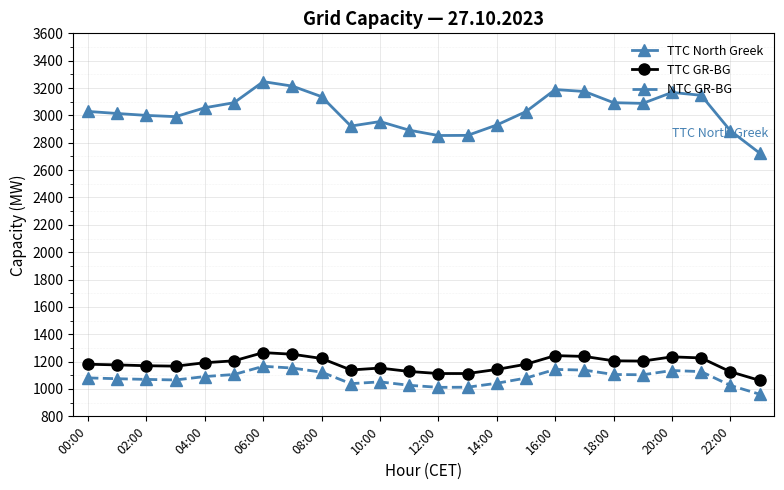

What is the value of the NTC GR-BG point at the 24th from the left?

962